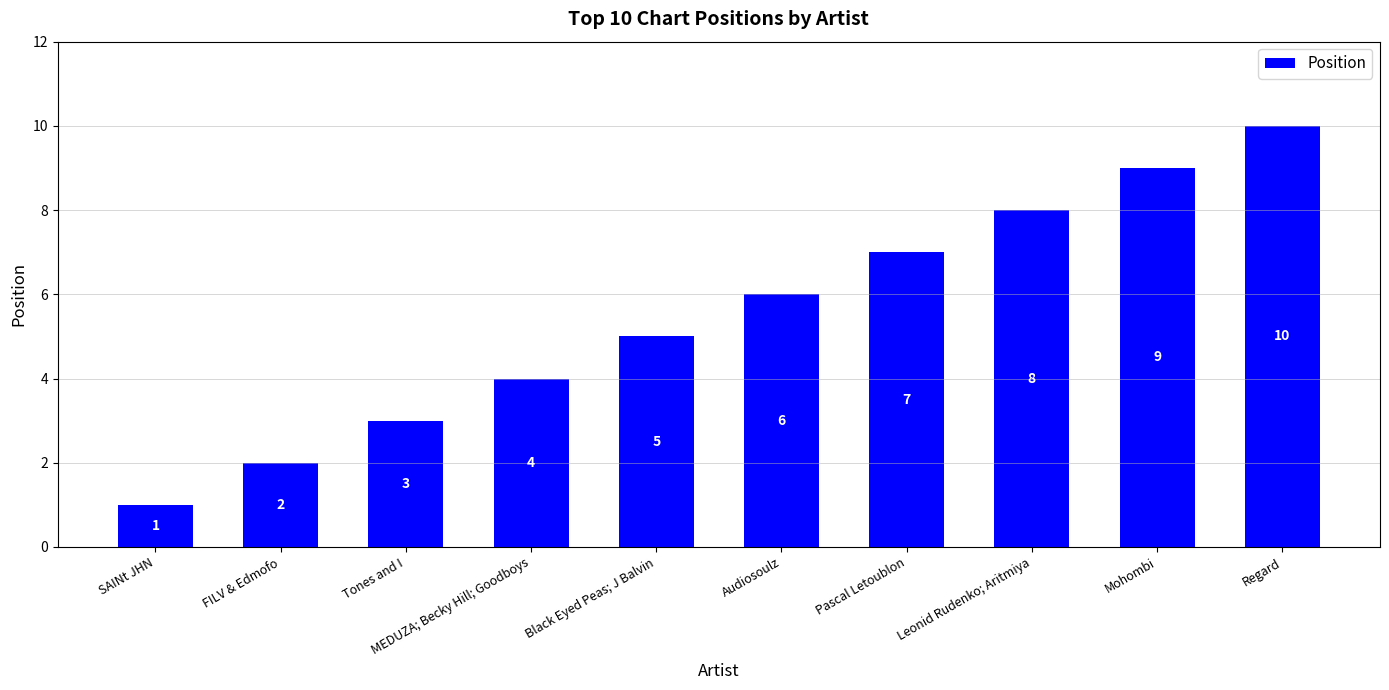

Rank the categories by value from lowest to highest.

SAINt JHN, FILV & Edmofo, Tones and I, MEDUZA; Becky Hill; Goodboys, Black Eyed Peas; J Balvin, Audiosoulz, Pascal Letoublon, Leonid Rudenko; Aritmiya, Mohombi, Regard